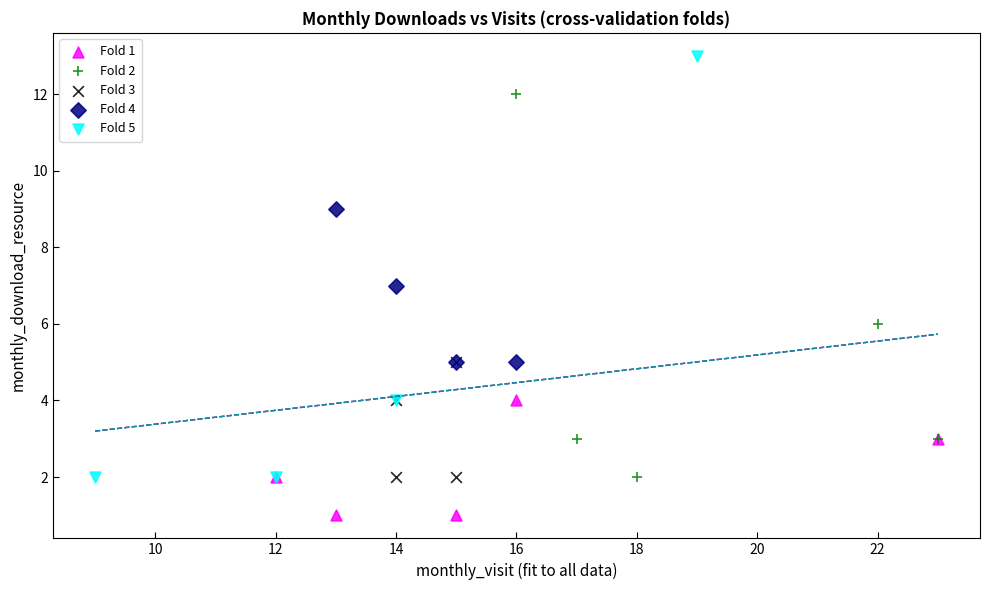

Which series contains the lowest Y value?

Fold 1